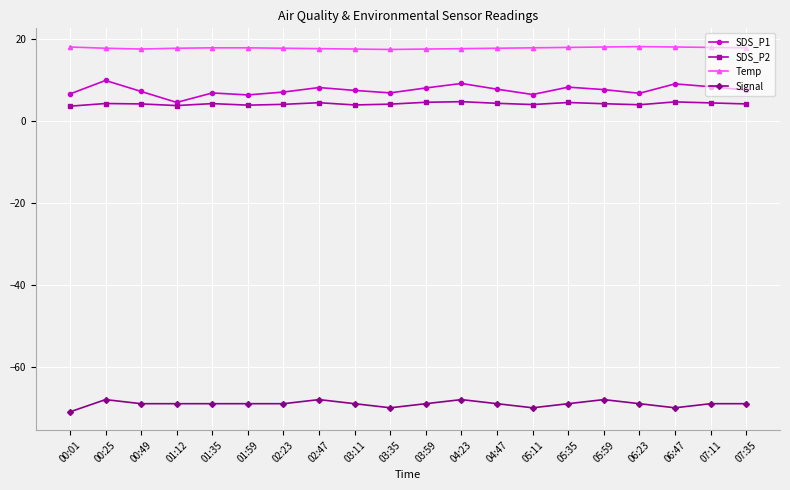

The value of SDS_P1 at 02:23 is 7.1. True or false?

True